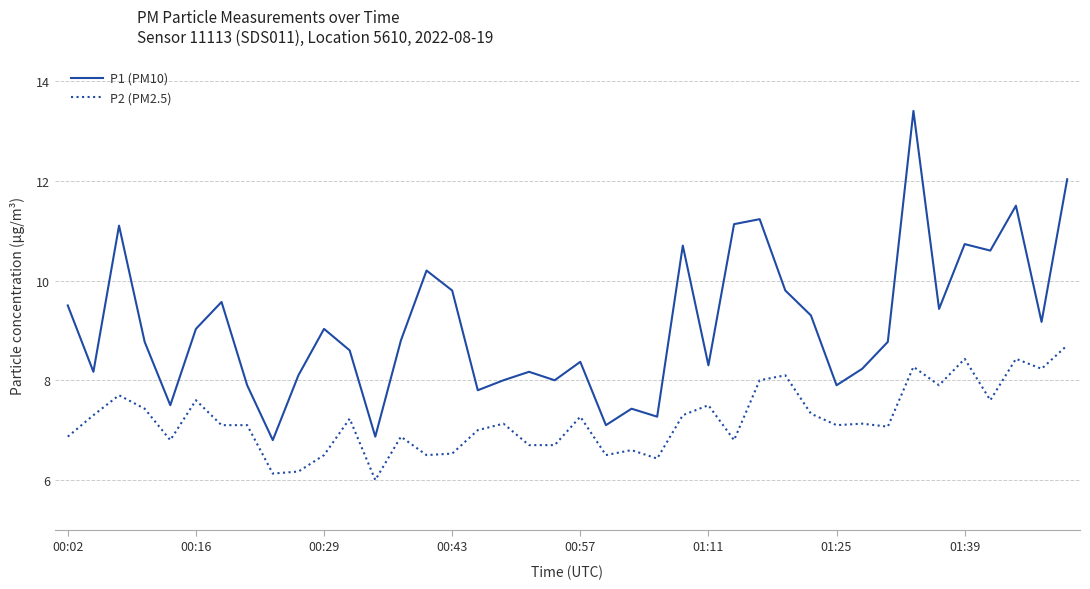

How many interior local peaks does the P1 (PM10) series have?

12